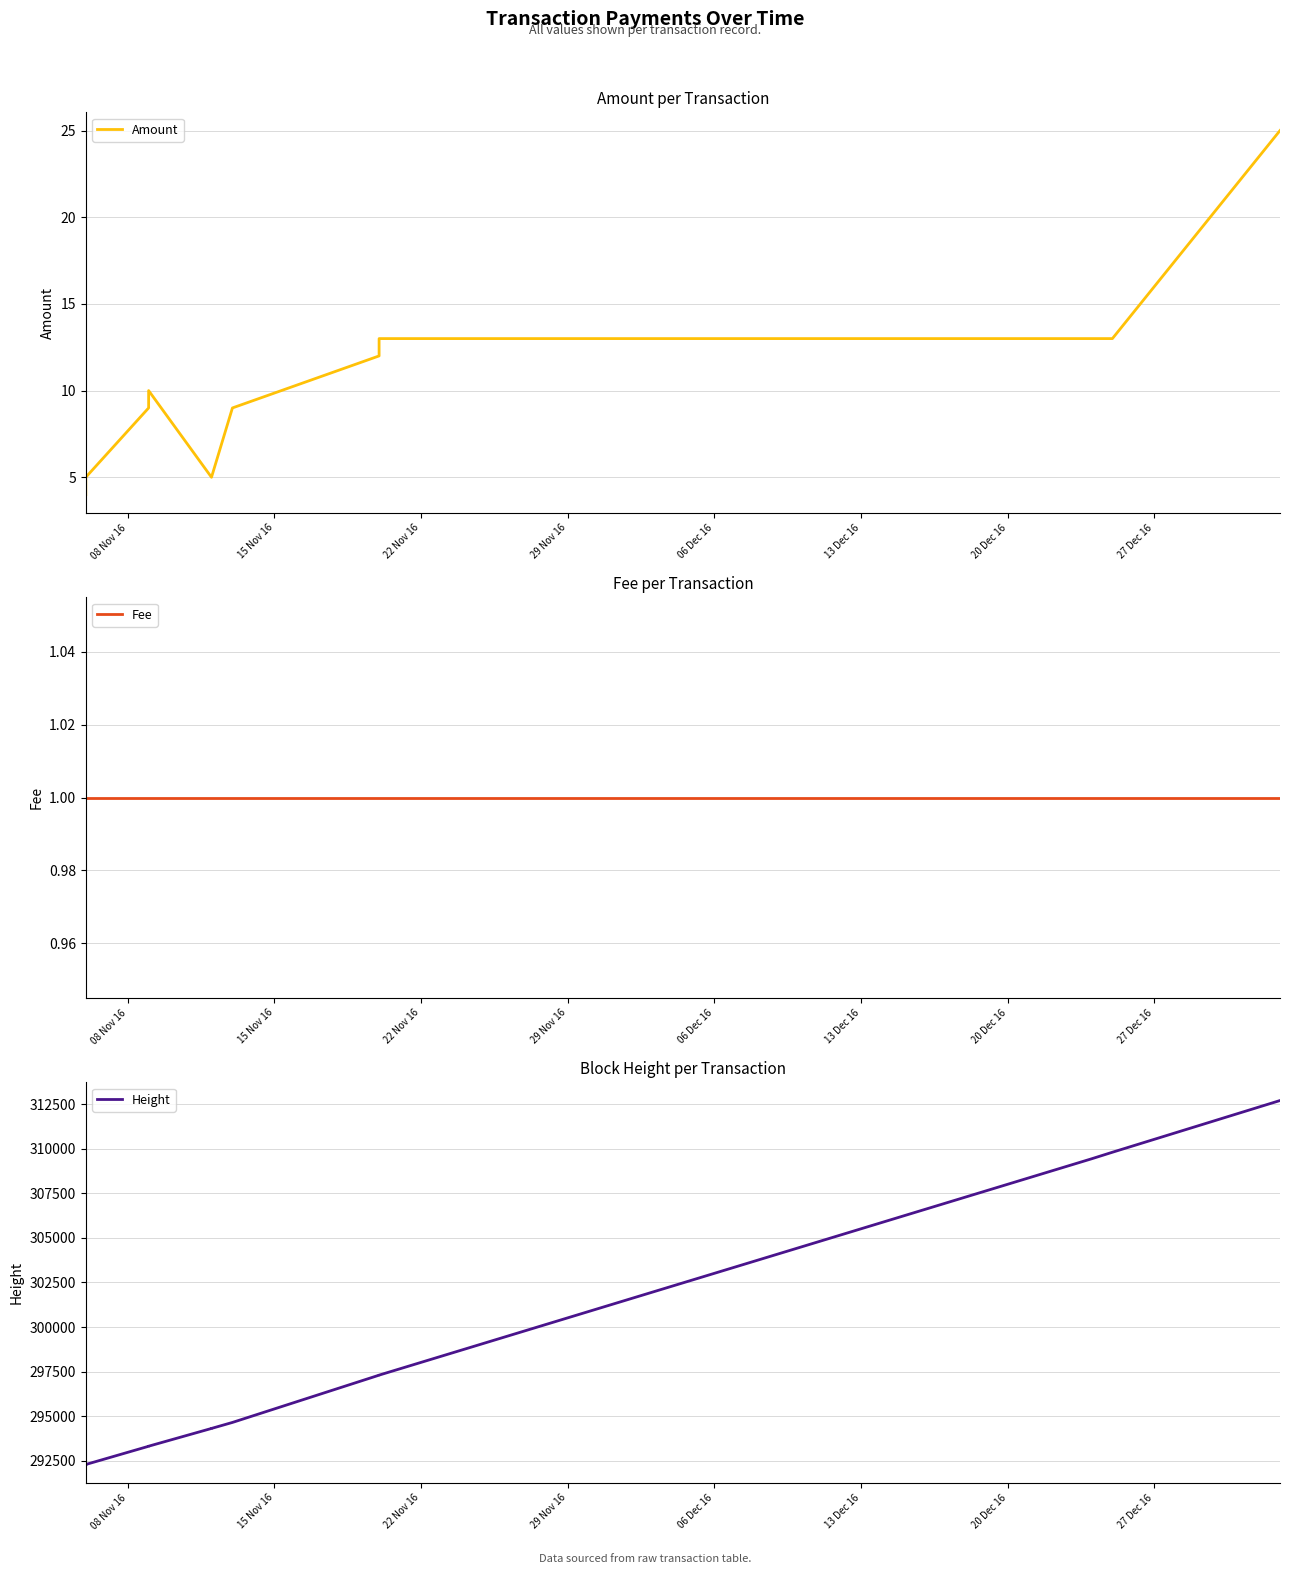

List the series in order of their peak value, highest first.

Height, Amount, Fee